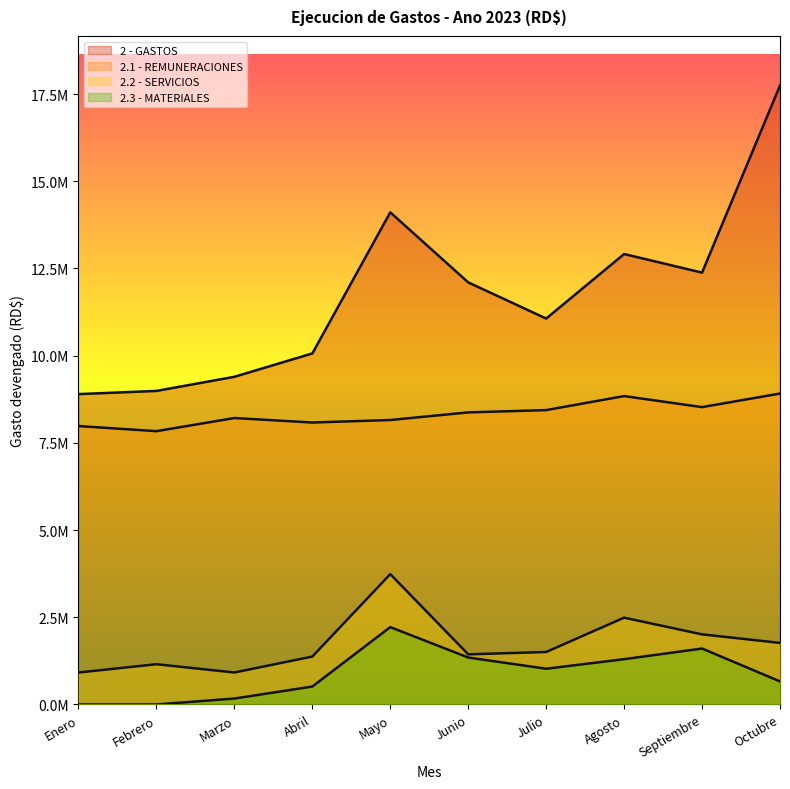

Reading left to right, what are all the values shown in this chart?

2 - GASTOS: 8897907.2	8989371.4	9394825.0	10064520.6	14110068.9	12101565.0	11065092.7	12915029.7	12381828.9	17747168.7
2.1 - REMUNERACIONES: 7982251.8	7835795.9	8212427.1	8083669.4	8155377.3	8373959.2	8439806.6	8841850.6	8525443.5	8914408.6
2.2 - SERVICIOS: 915655.3	1153575.5	916453.3	1373349.9	3736689.0	1437053.6	1504417.9	2488422.3	2009764.9	1764678.7
2.3 - MATERIALES: 0.0	0.0	169868.5	513972.0	2218002.6	1346347.4	1024674.7	1298282.8	1603864.5	660583.4